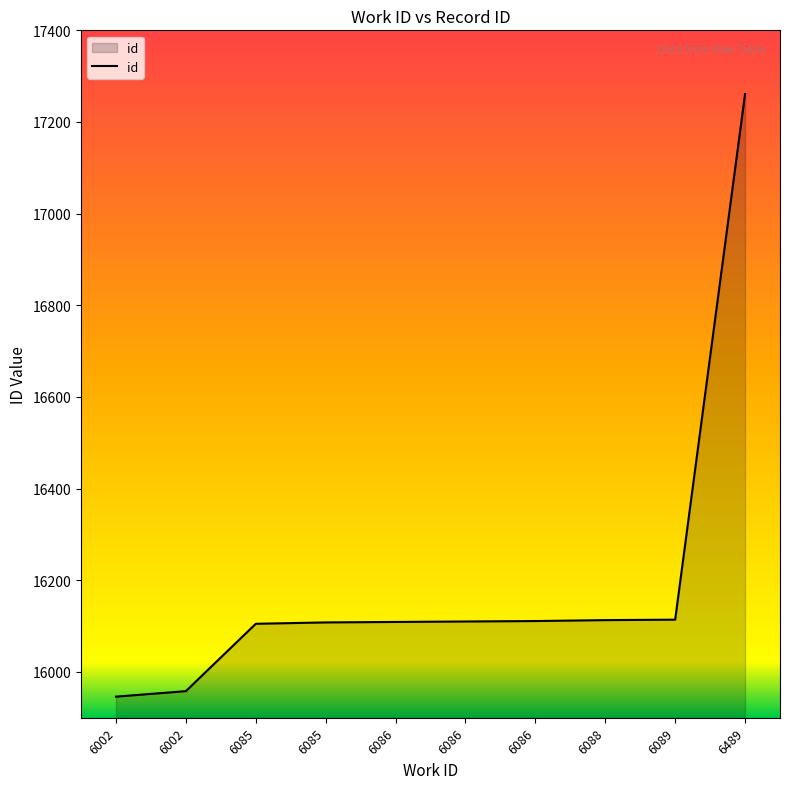

What is the approximate value at 6086, to the nearest 10?

16110